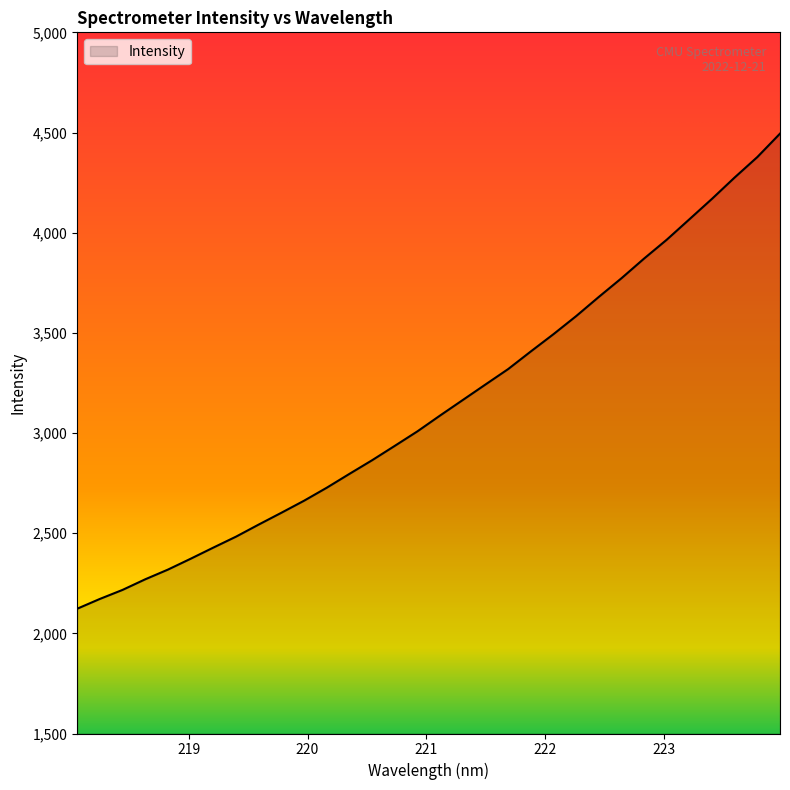

What is the minimum value shown in the chart?

2122.8